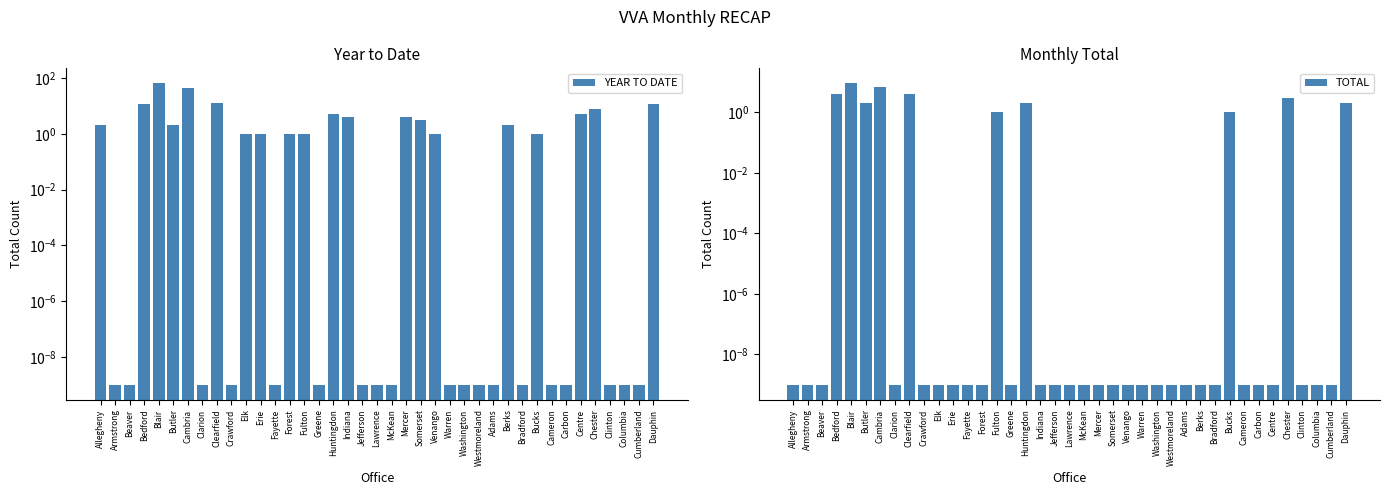

Count the number of categories in the chart.

39